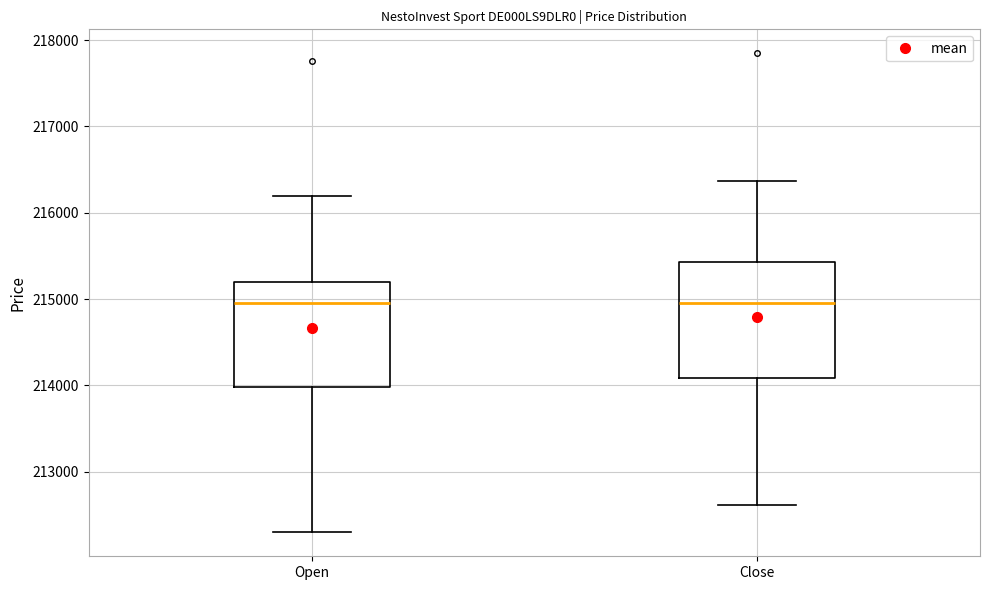

Where does the median line of the box for Close sit on the y-axis? The values are not printed on the chart, so give them approximately, as read against the axis.

215000